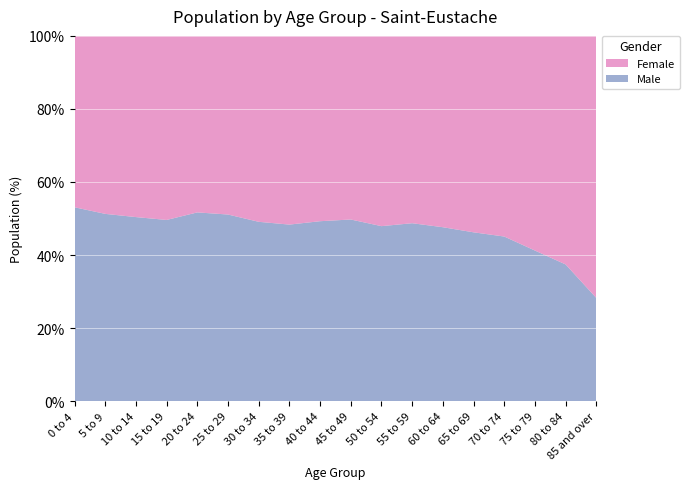

Reading left to right, extract all data points from this chart.

Male: 1250	1210	1290	1575	1390	1170	1360	1380	1505	1845	1835	1605	1400	1040	640	470	305	185
Female: 1105	1150	1270	1600	1300	1120	1410	1475	1550	1865	1995	1690	1540	1210	780	670	510	470